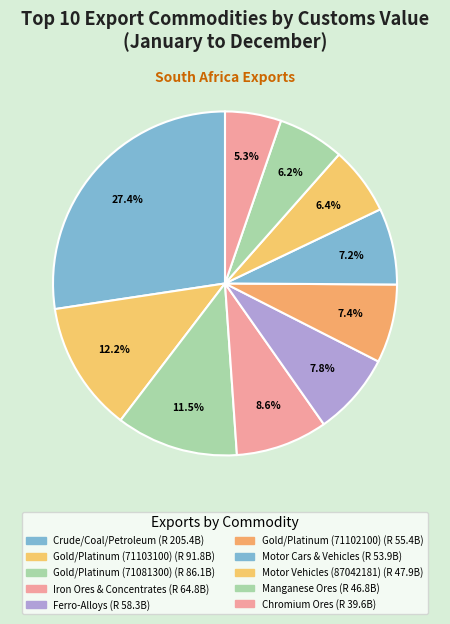

True or false: Crude/Coal/Petroleum accounts for 37% of the total.

False